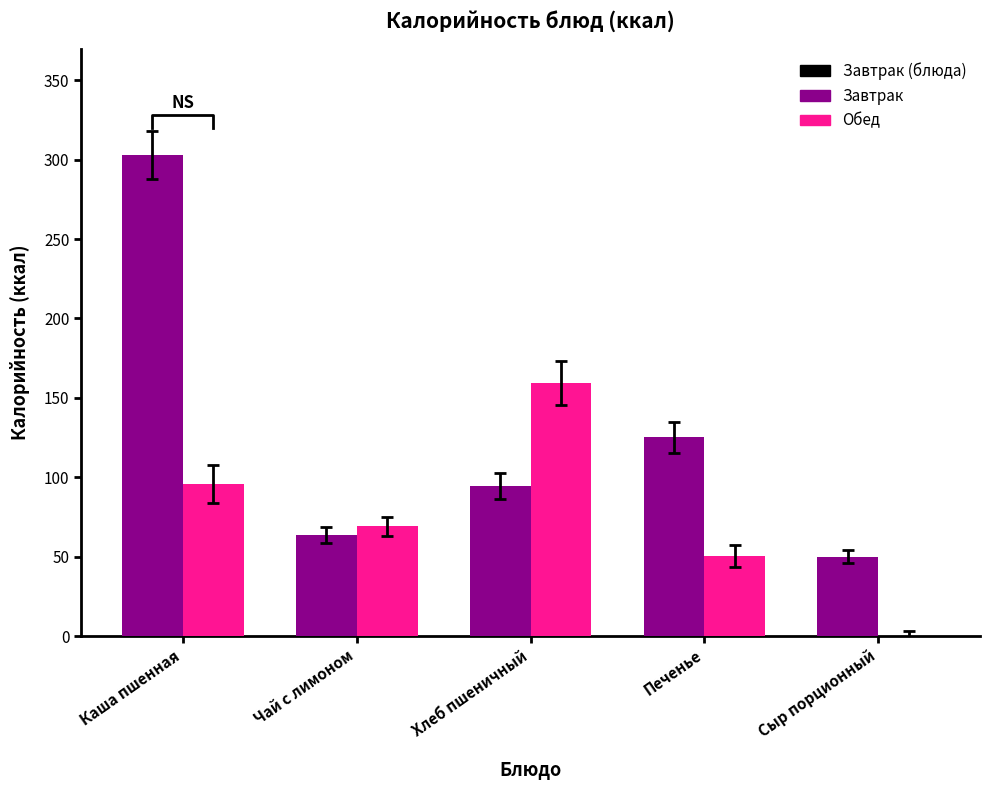

What is the difference between the Обед values at Хлеб пшеничный and Печенье?

108.8